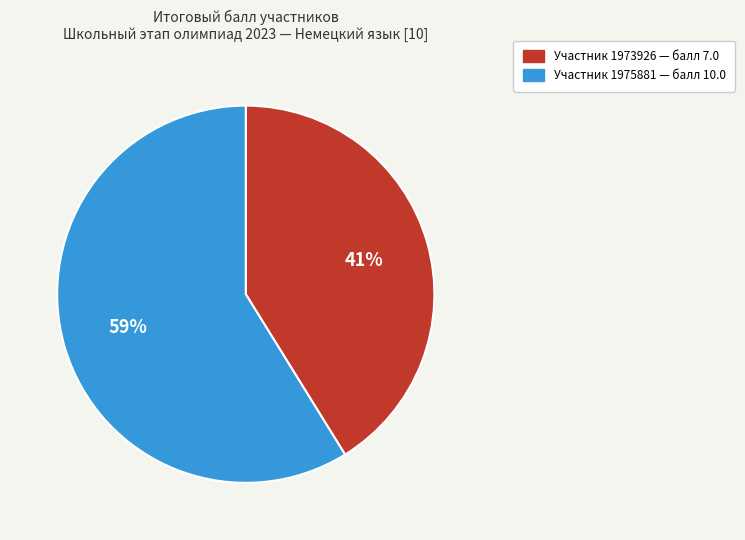

How many slices are in this pie chart?

2